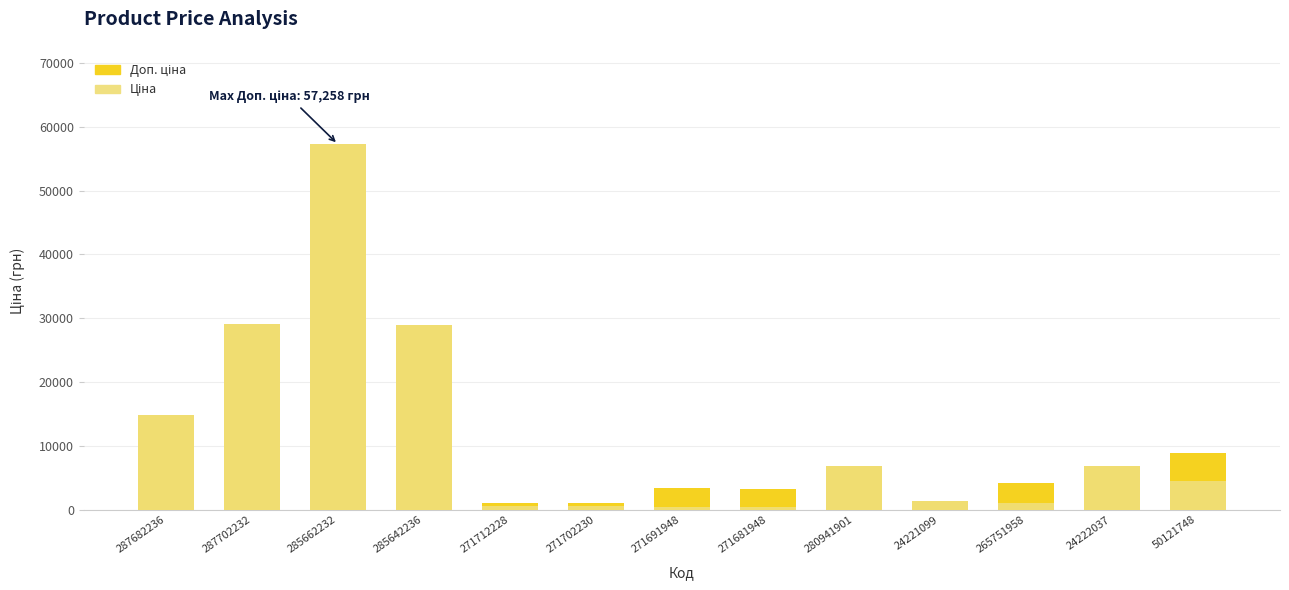

What are all the series names shown in the legend?

Доп. ціна, Ціна